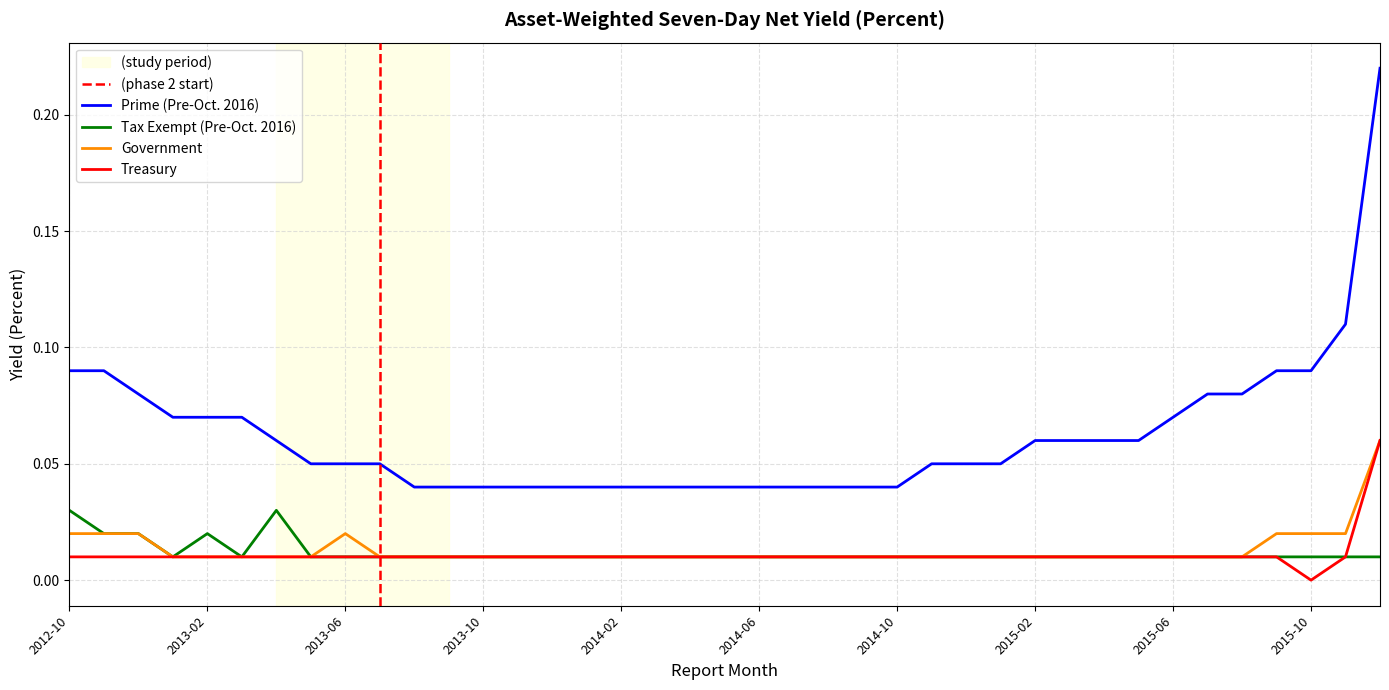

What is the maximum value for Prime (Pre-Oct. 2016)?

0.2